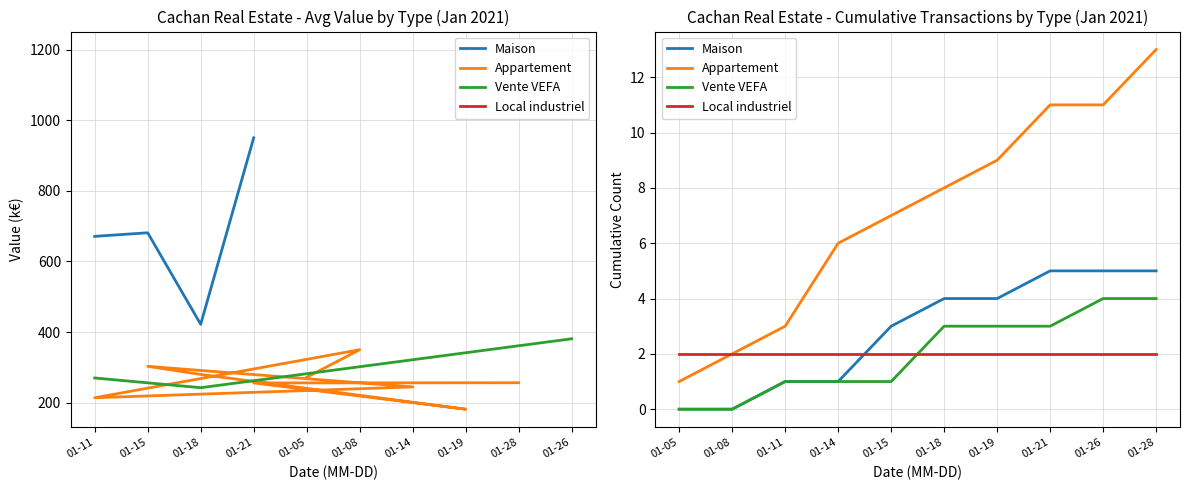

Reading right to left, what are all the values shown in this chart?

Maison: 5	5	5	4	4	3	1	1	0	0
Appartement: 13	11	11	9	8	7	6	3	2	1
Vente VEFA: 4	4	3	3	3	1	1	1	0	0
Local industriel: 2	2	2	2	2	2	2	2	2	2